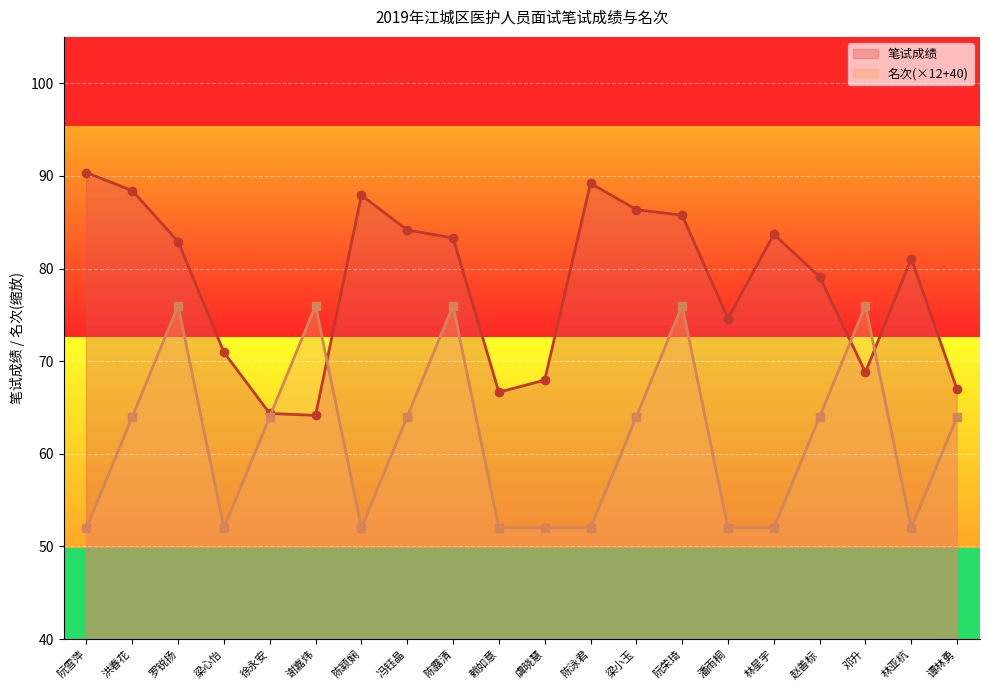

How many 名次 values are between 52 and 76?

20